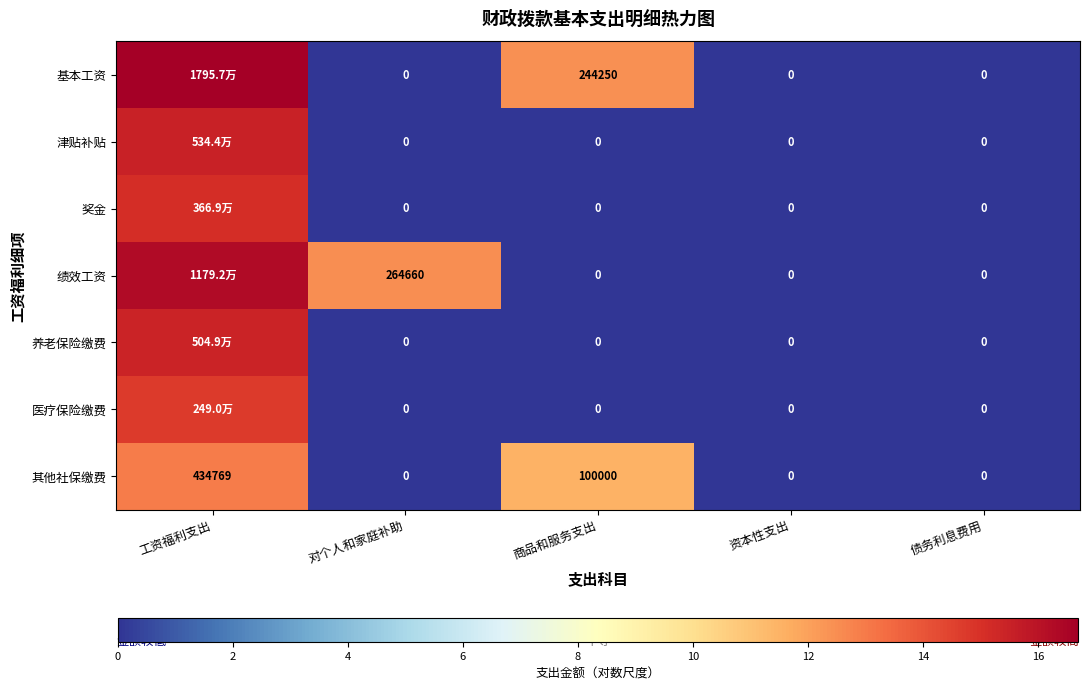

Which series changed the most between 对个人和家庭补助 and 资本性支出?

绩效工资